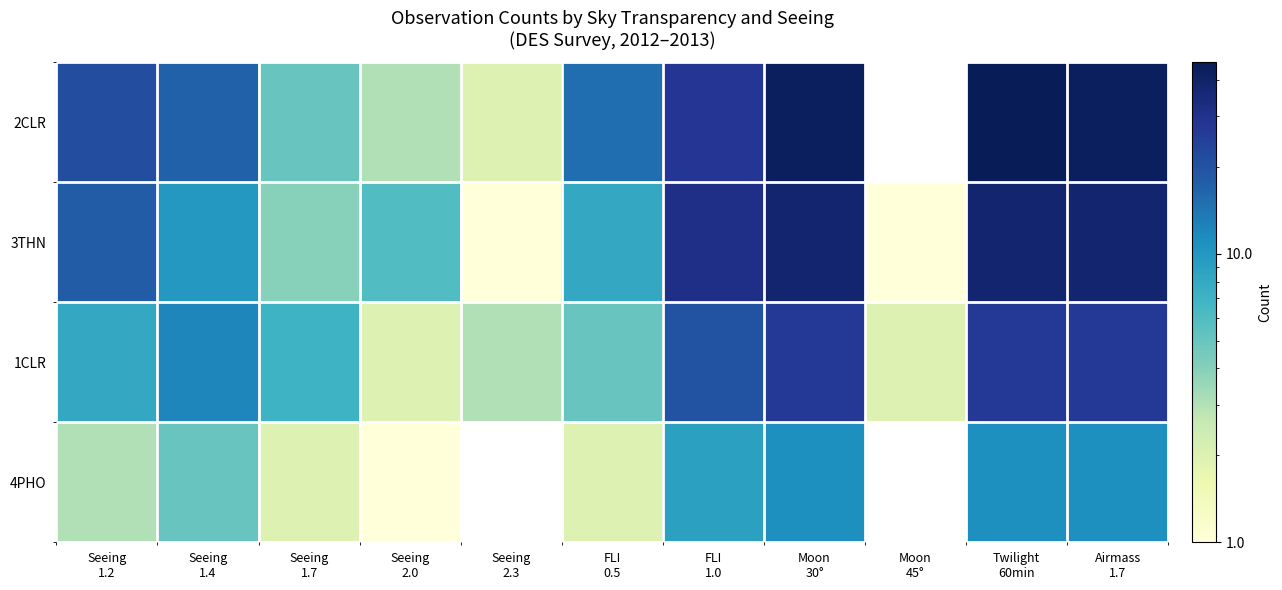

What value does the 1CLR series have at Seeing 2.3?

3.0